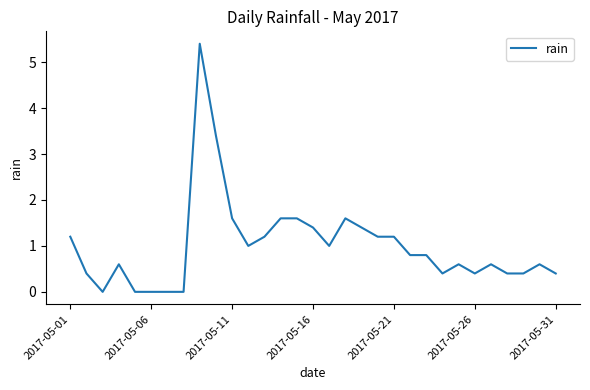

What is the difference between the maximum and minimum values?

5.4